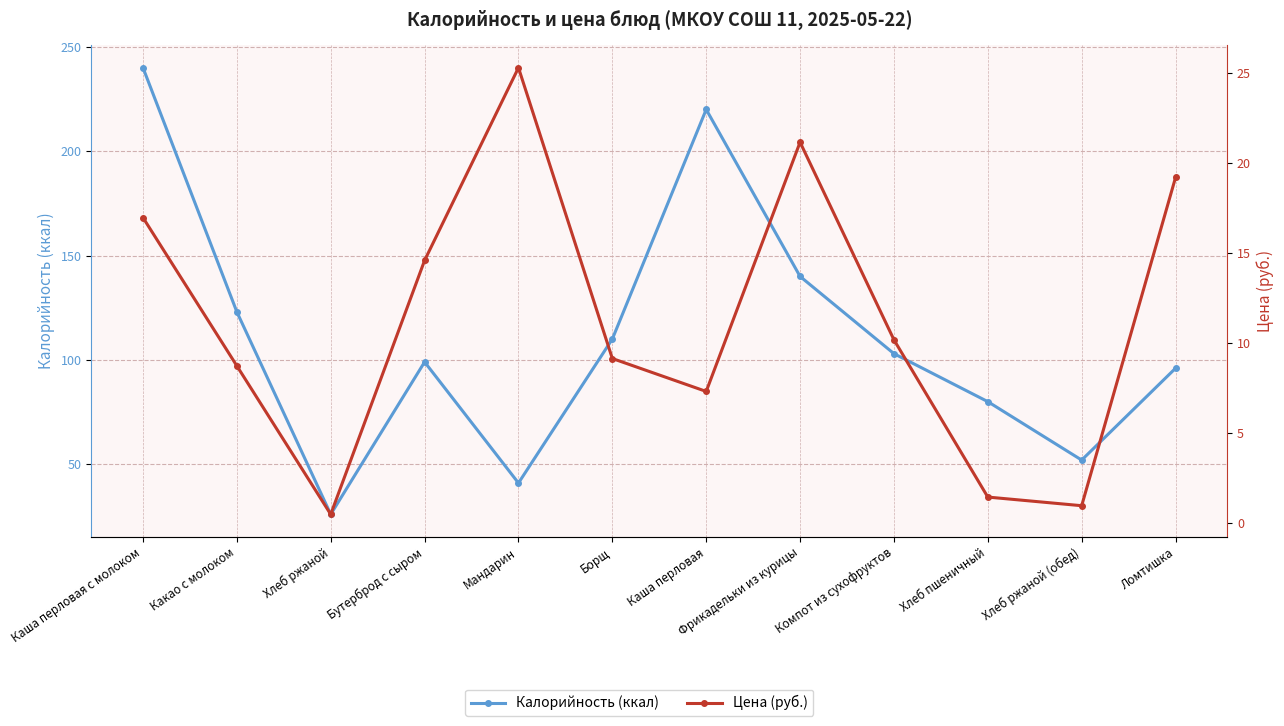

Reading left to right, what are all the values shown in this chart?

Калорийность (ккал): 240.0	123.0	26.0	99.0	41.0	110.0	220.0	140.0	103.0	80.0	52.0	96.0
Цена (руб.): 17.0	8.7	0.5	14.6	25.3	9.1	7.3	21.2	10.2	1.4	1.0	19.2